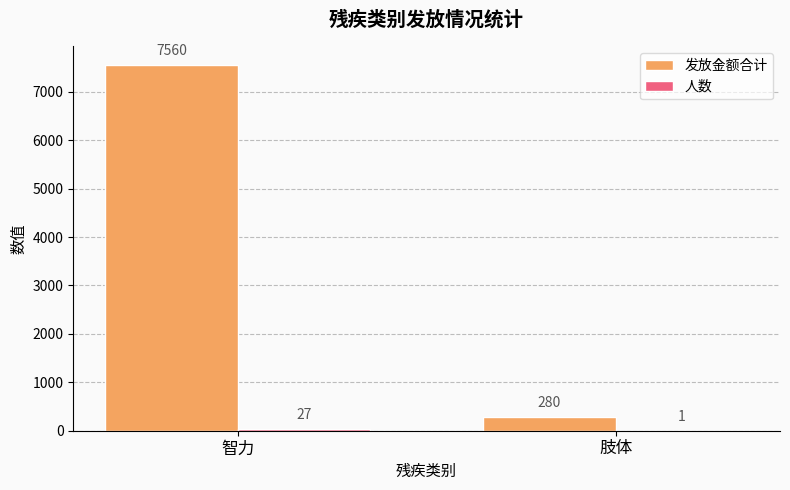

Which category has the highest value in the 发放金额合计 series?

智力